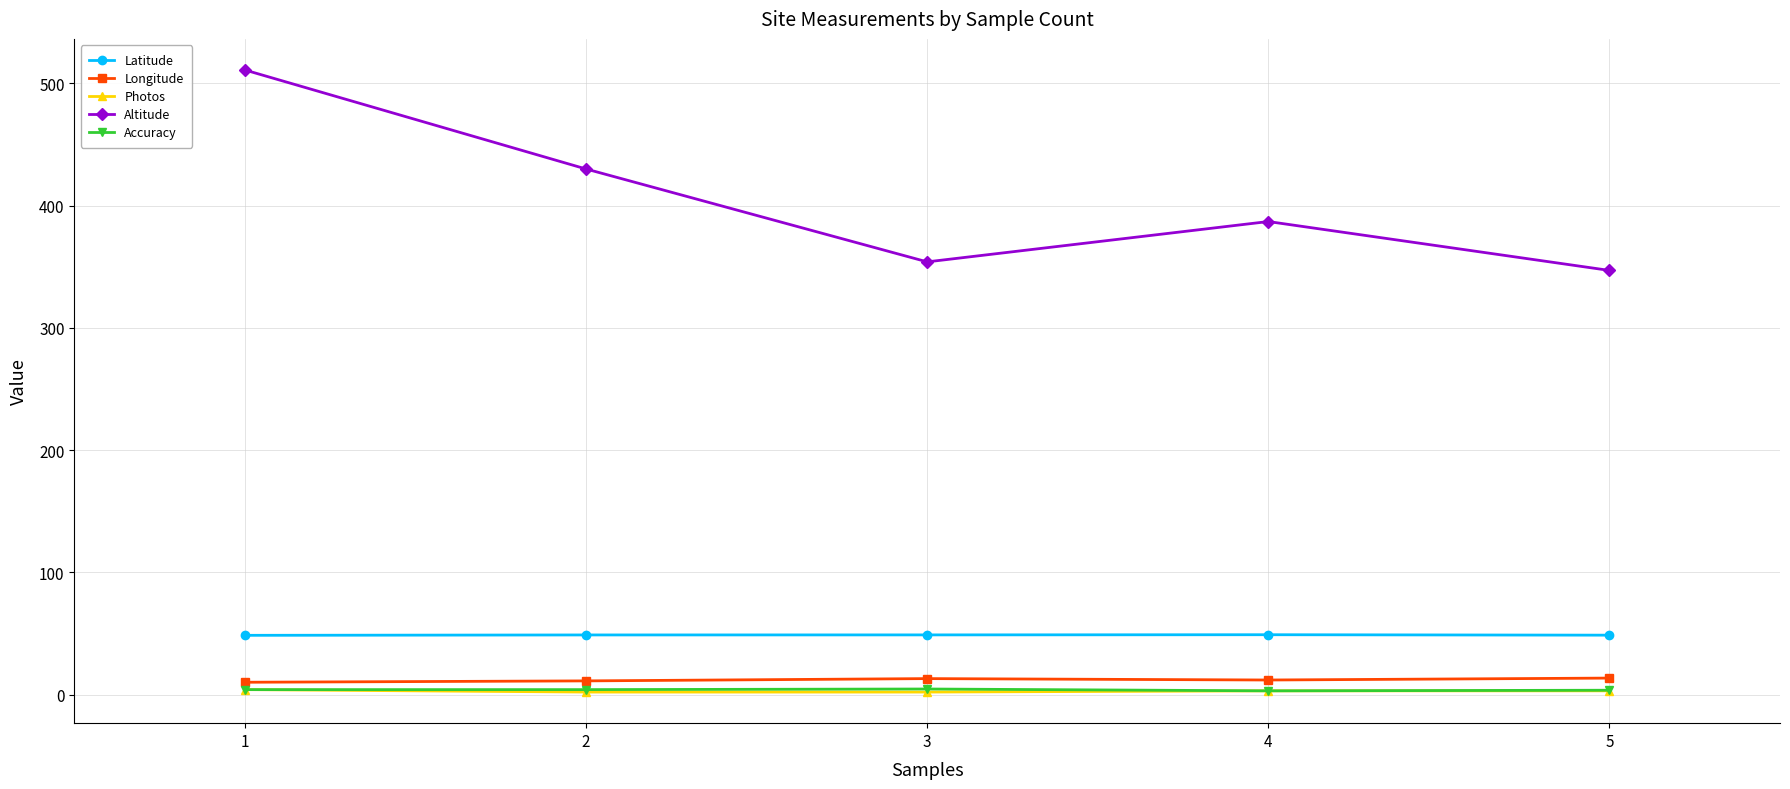

Is it true that Latitude equals 18.7 at 1?

False